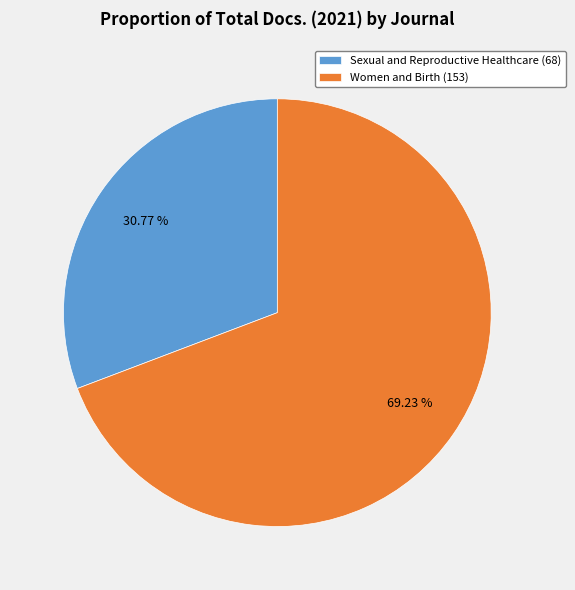

To the nearest percent, what is the difference between the Sexual and Reproductive Healthcare (68) and Women and Birth (153) slice percentages?

38%